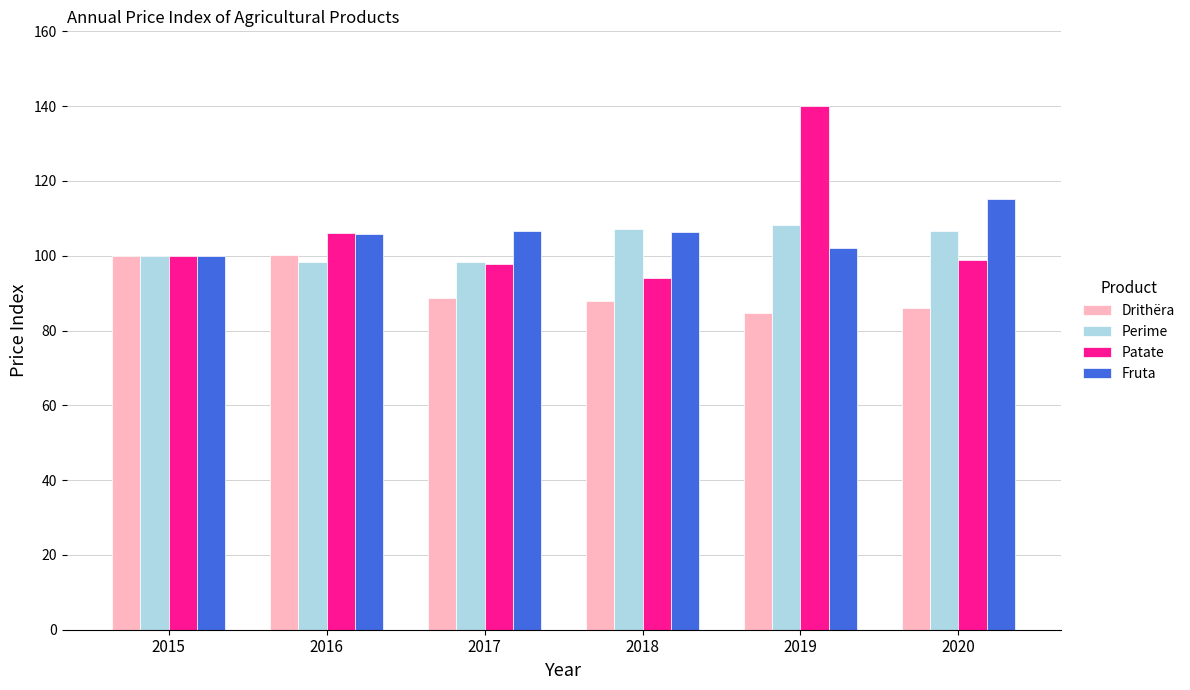

What are all the series names shown in the legend?

Drithëra, Perime, Patate, Fruta